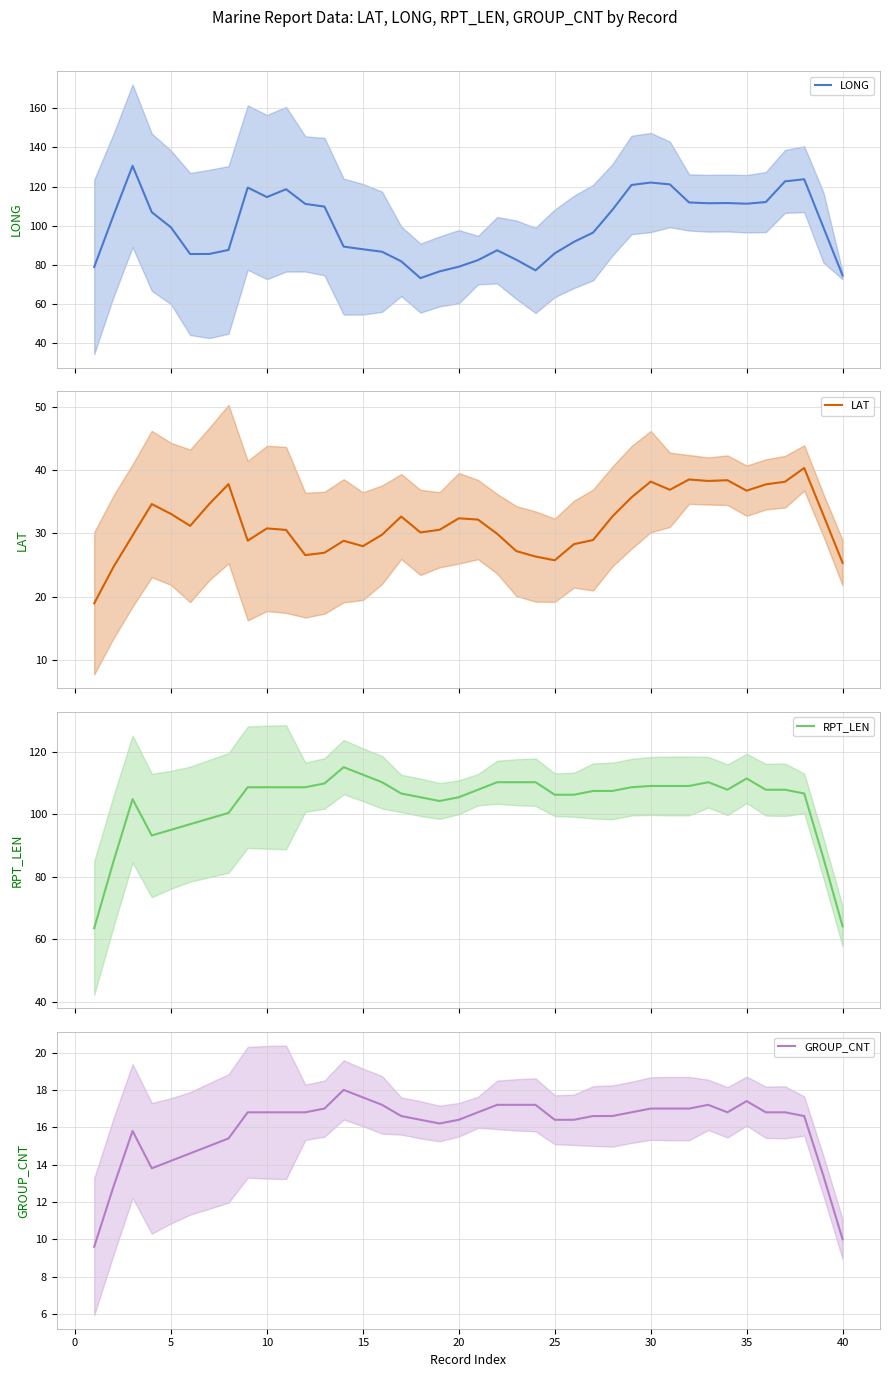

True or false: GROUP_CNT has a value of 4.6 at 5.

False